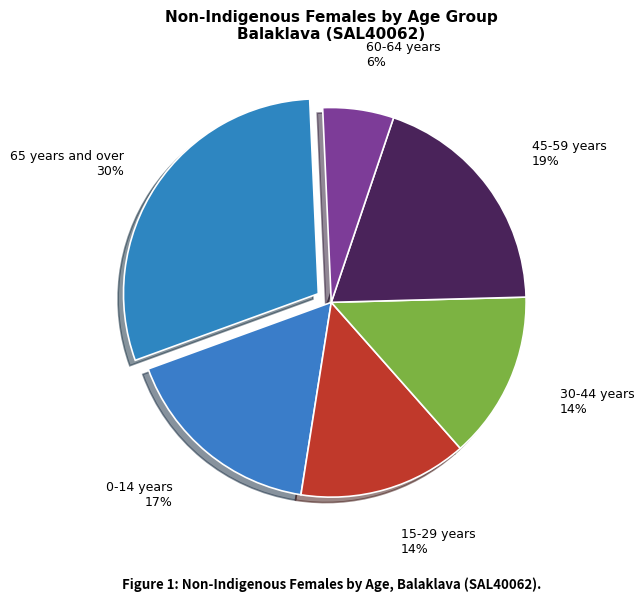

Does 0-14 years represent more than half of the total?

No